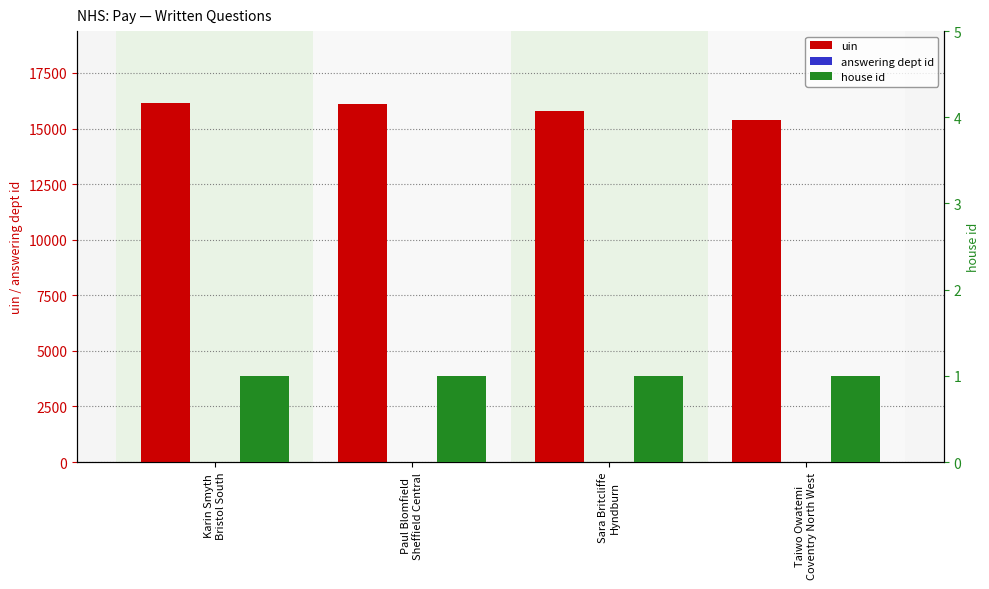

What is the label of the 4th bar from the right?

Karin Smyth
Bristol South